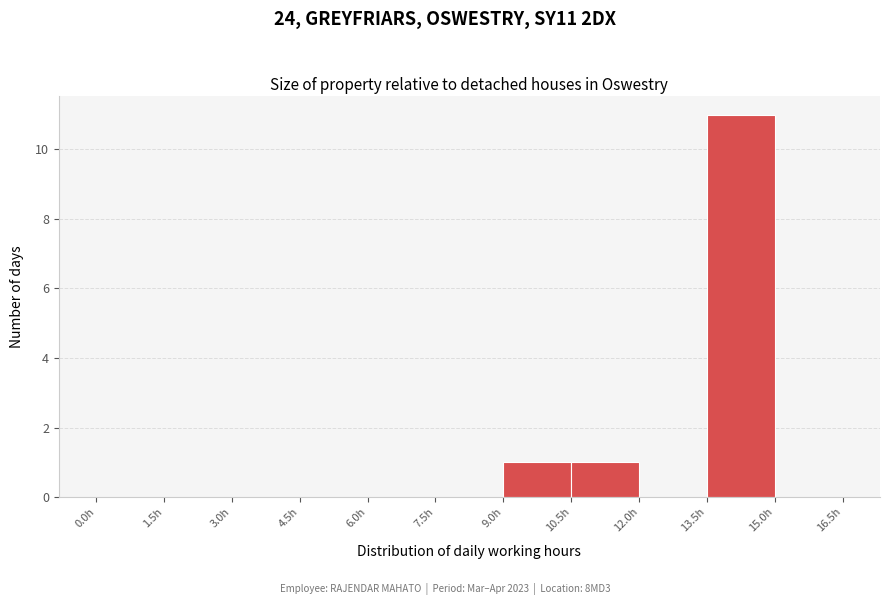

Reading left to right, list every bar in this chart as the range it spans on the x-axis followed by its height. Neither the bar edges nor the heights are printed on the chart, so give them approximately, as read against the axes.

0.0 to 1.5: 0
1.5 to 3.0: 0
3.0 to 4.5: 0
4.5 to 6.0: 0
6.0 to 7.5: 0
7.5 to 9.0: 0
9.0 to 10.5: 1
10.5 to 12.0: 1
12.0 to 13.5: 0
13.5 to 15.0: 11
15.0 to 16.5: 0